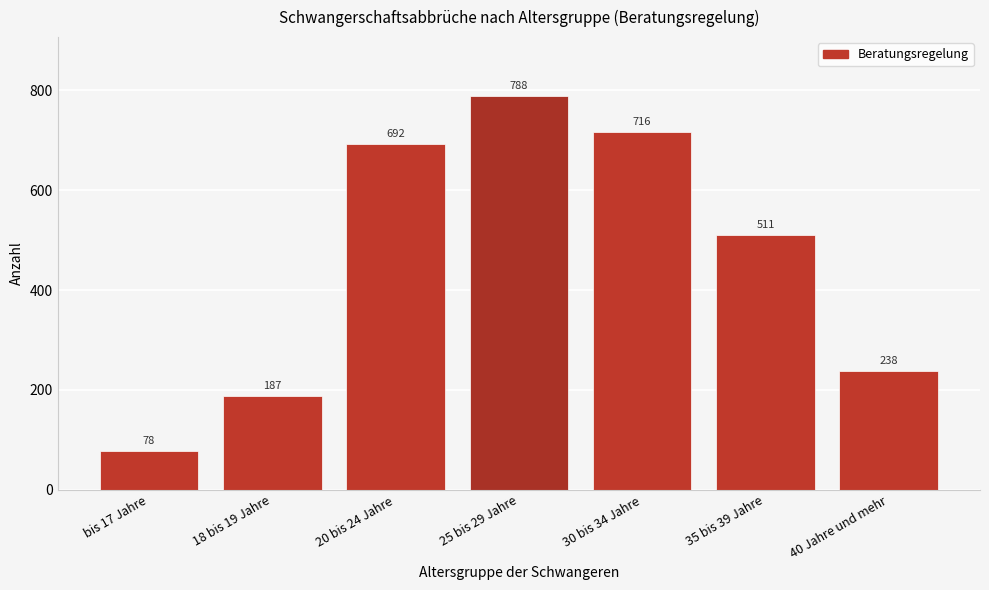

Reading left to right, transcribe all the data shown in this chart.

bis 17 Jahre=78	18 bis 19 Jahre=187	20 bis 24 Jahre=692	25 bis 29 Jahre=788	30 bis 34 Jahre=716	35 bis 39 Jahre=511	40 Jahre und mehr=238